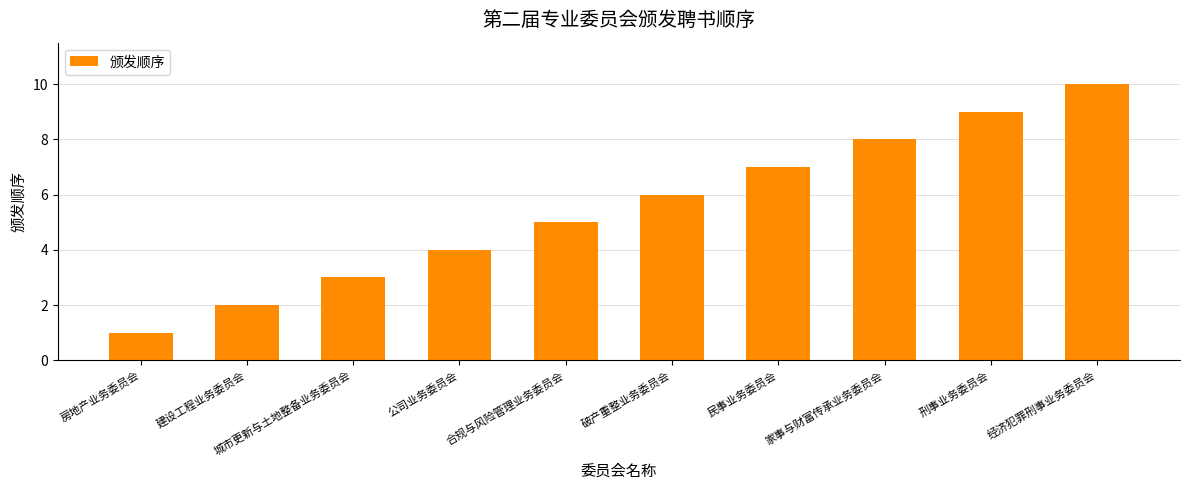

Reading right to left, extract all data points from this chart.

经济犯罪刑事业务委员会=10	刑事业务委员会=9	家事与财富传承业务委员会=8	民事业务委员会=7	破产重整业务委员会=6	合规与风险管理业务委员会=5	公司业务委员会=4	城市更新与土地整备业务委员会=3	建设工程业务委员会=2	房地产业务委员会=1